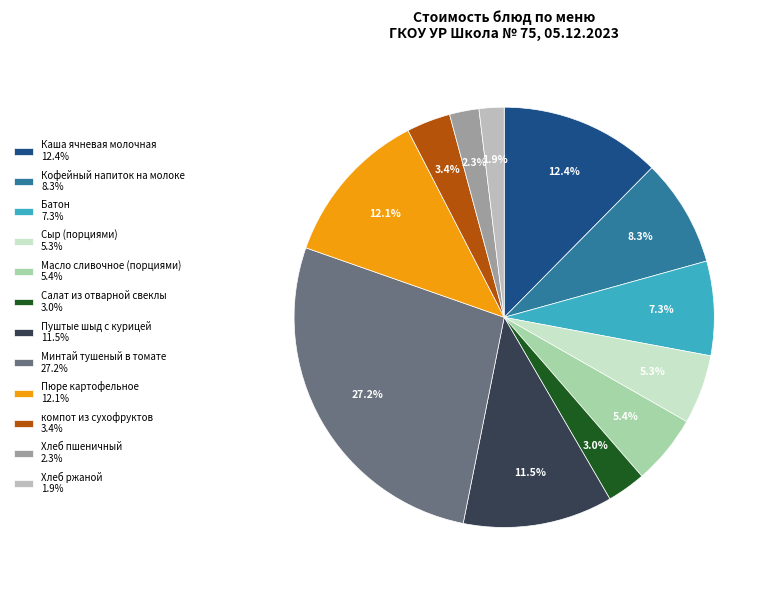

Which category has the biggest portion of the pie?

Минтай тушеный в томате